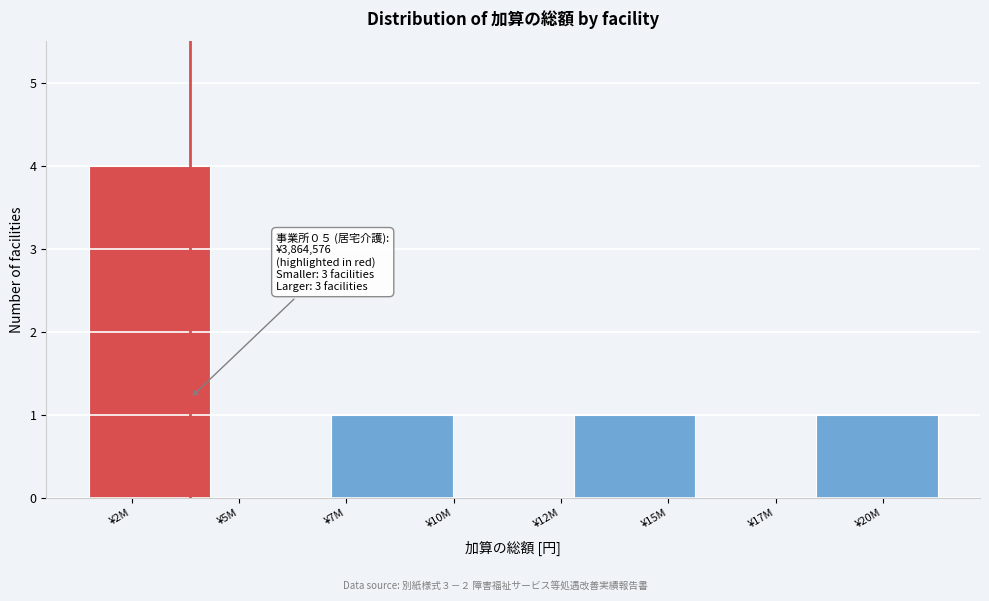

Reading left to right, what are all the values shown in this chart?

¥2M=4	¥5M=0	¥7M=1	¥12M=0	¥15M=1	¥17M=0	¥20M=1